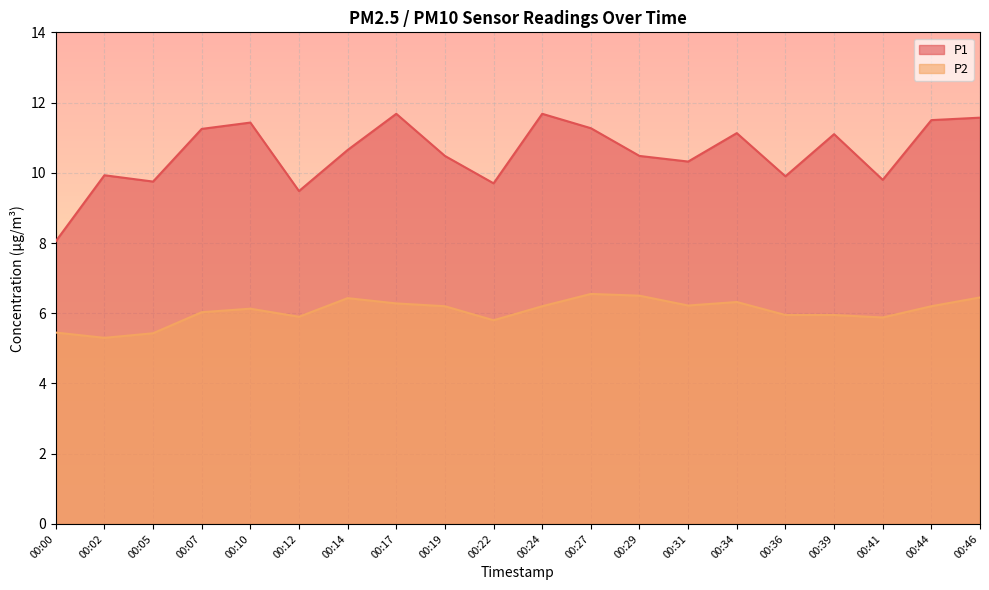

True or false: P2 and P1 cross at least once.

False